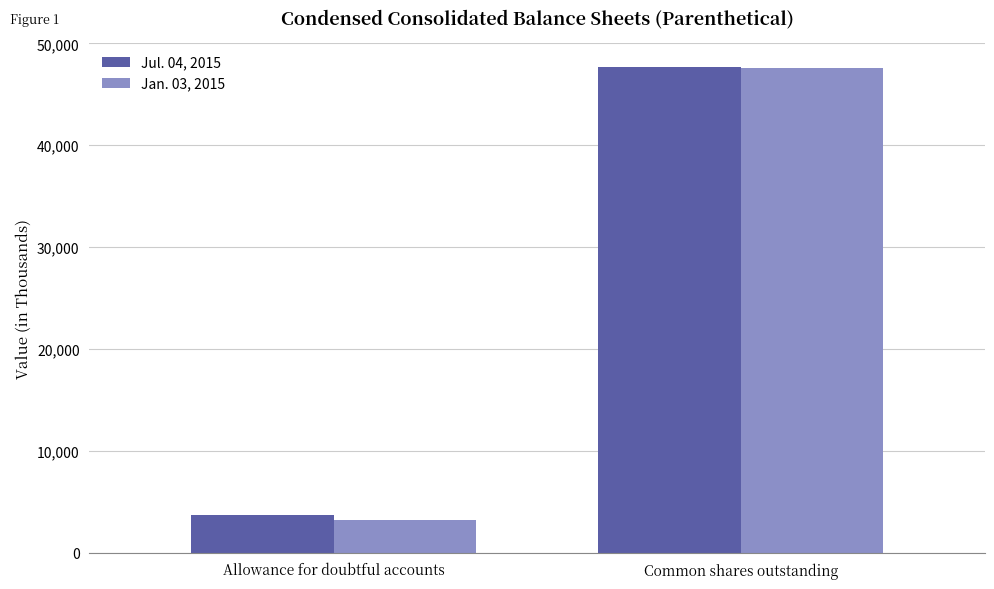

What is the sum of all Jan. 03, 2015 values?

50806